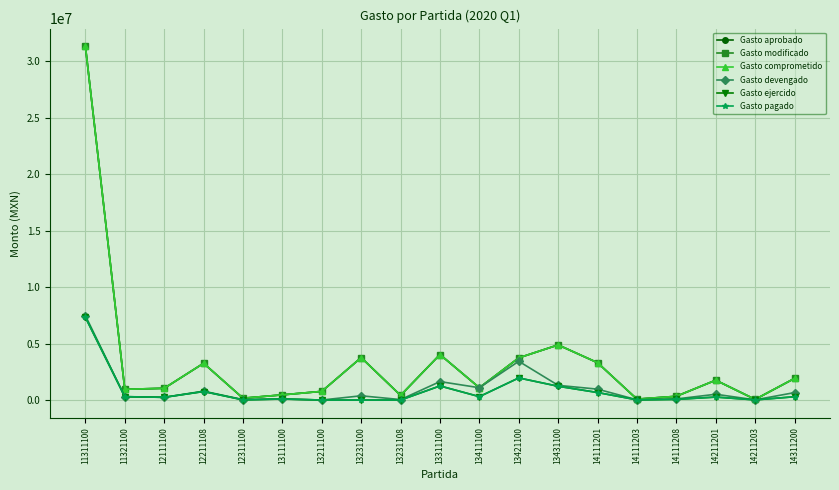

True or false: Gasto modificado and Gasto aprobado cross at least once.

False